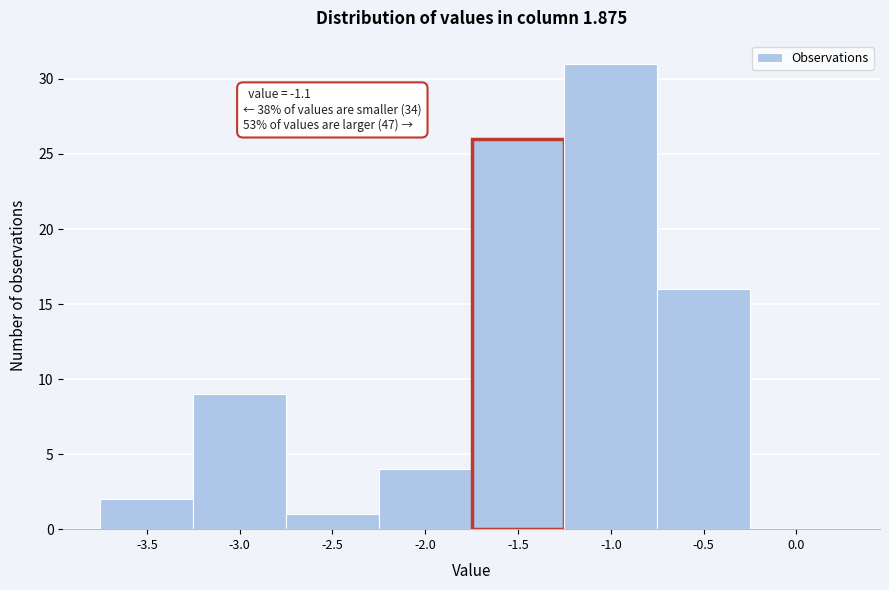

Reading right to left, transcribe all the data shown in this chart.

0.0=0	-0.5=16	-1.0=31	-1.5=26	-2.0=4	-2.5=1	-3.0=9	-3.5=2